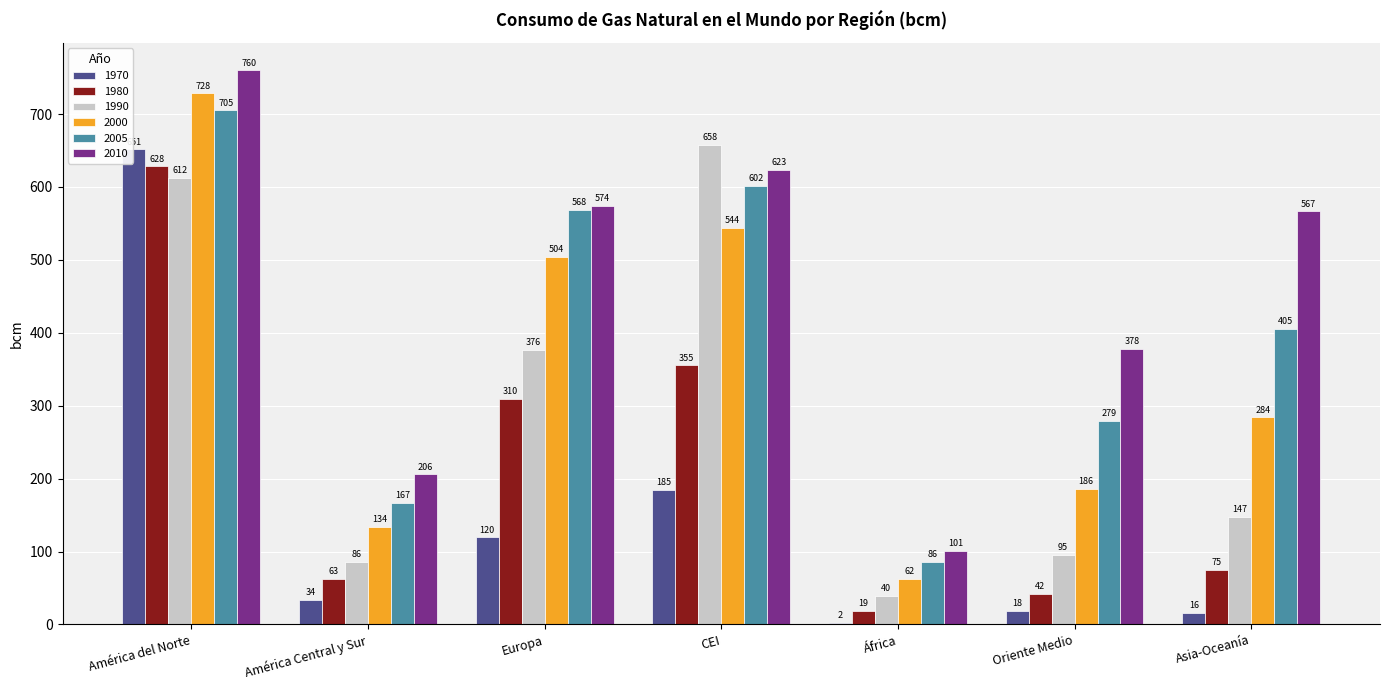

What is the sum of the 1970 values at Europa and Oriente Medio?

138.0